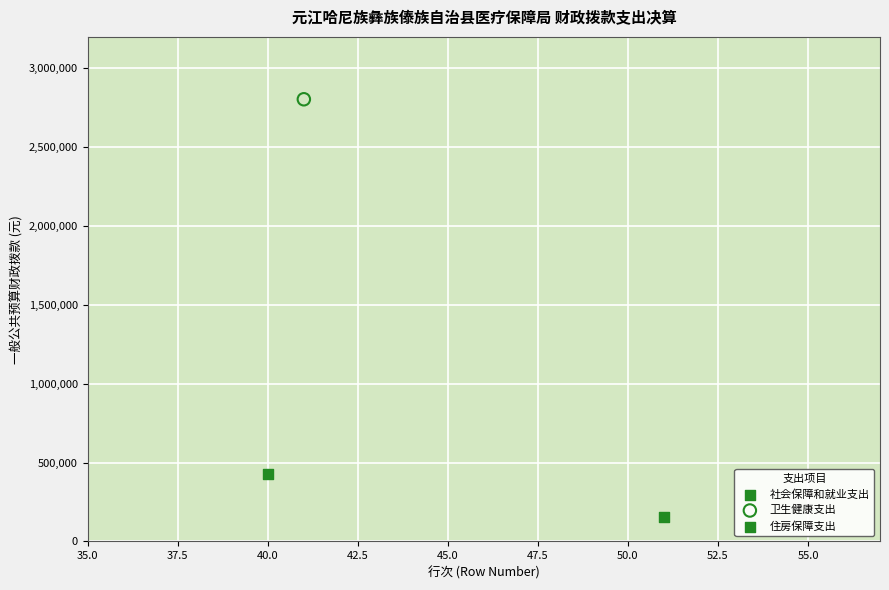

Which series reaches the minimum Y coordinate?

住房保障支出